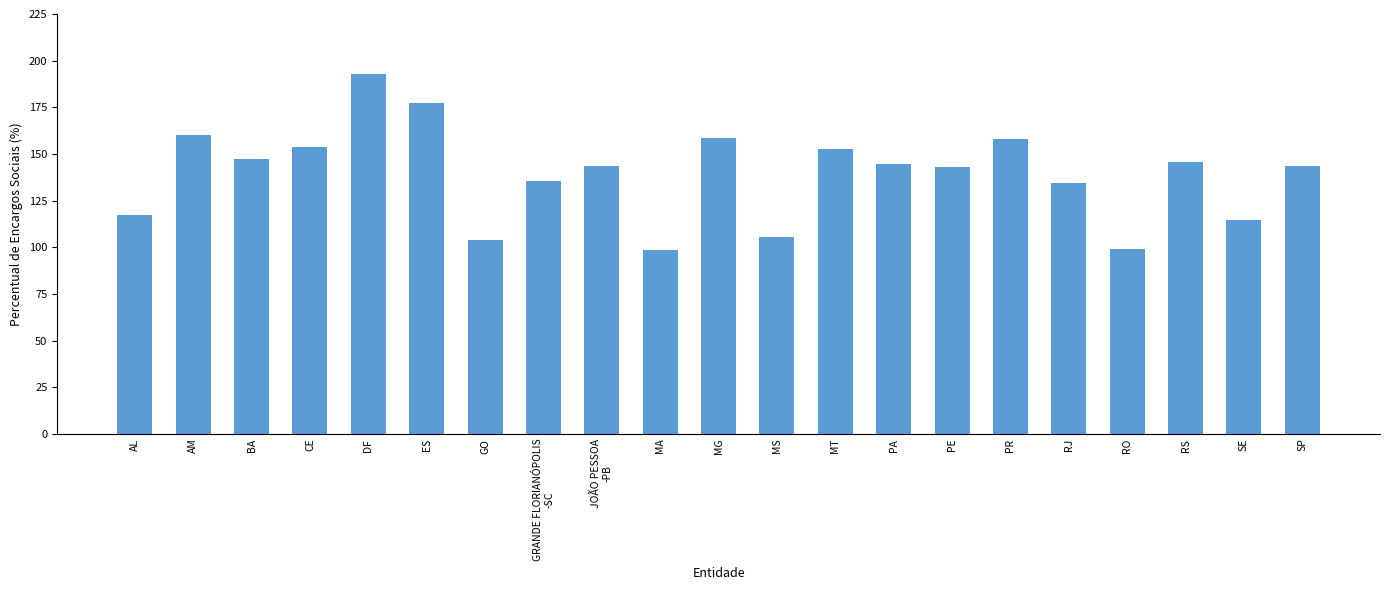

How many distinct data groups are displayed?

1